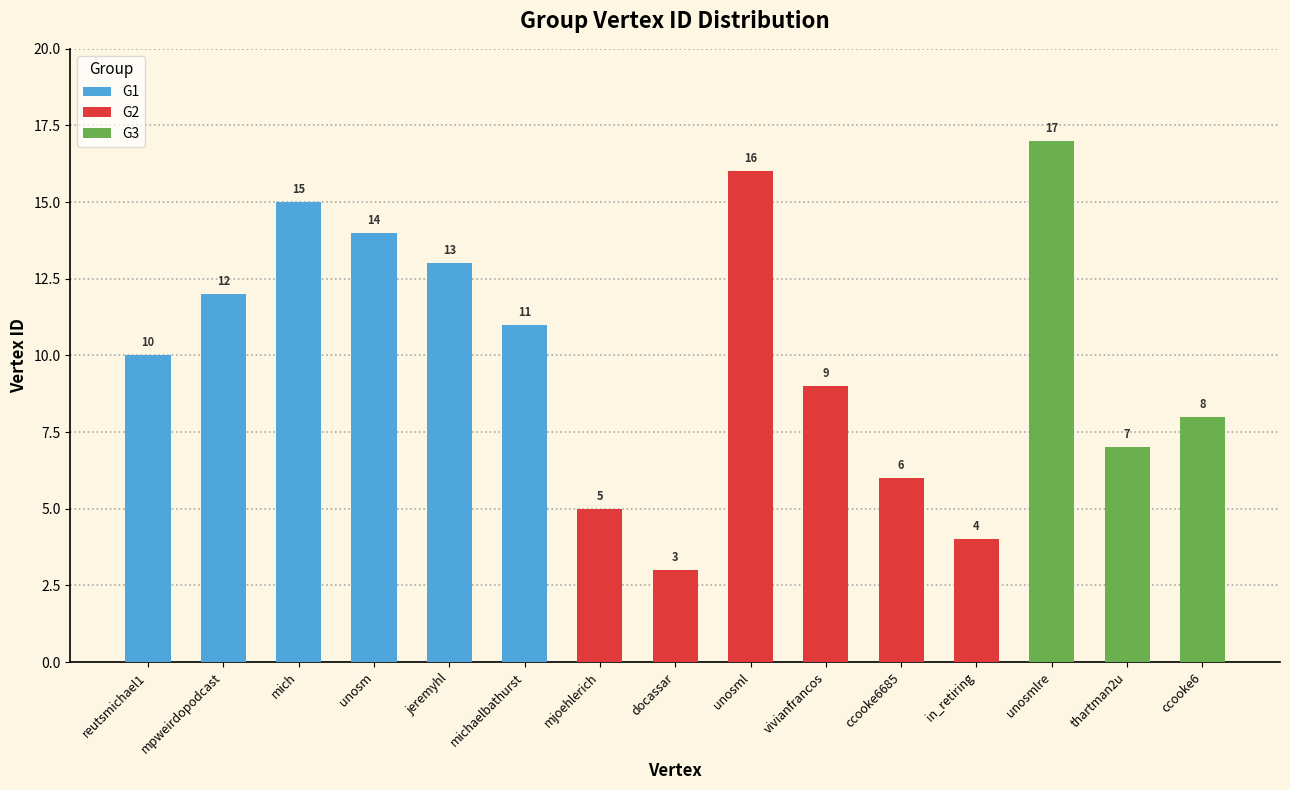

What is the value of the 8th bar from the left?

3